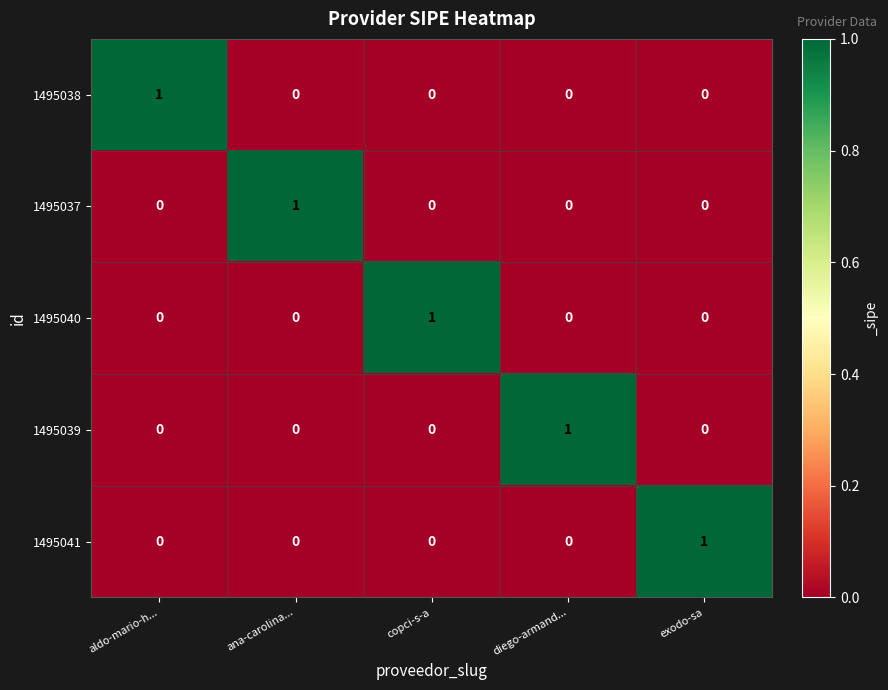

Count the 1495038 values in the range 0 to 1.

5